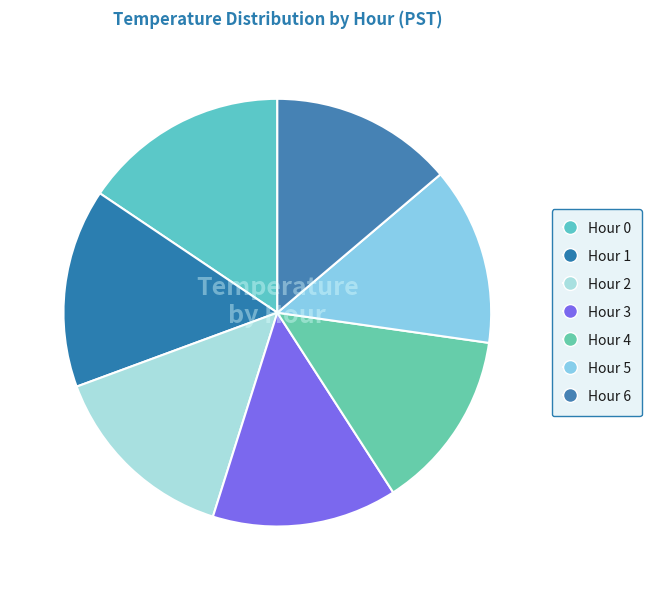

To the nearest percent, what percentage of the pie is Hour 0?

16%